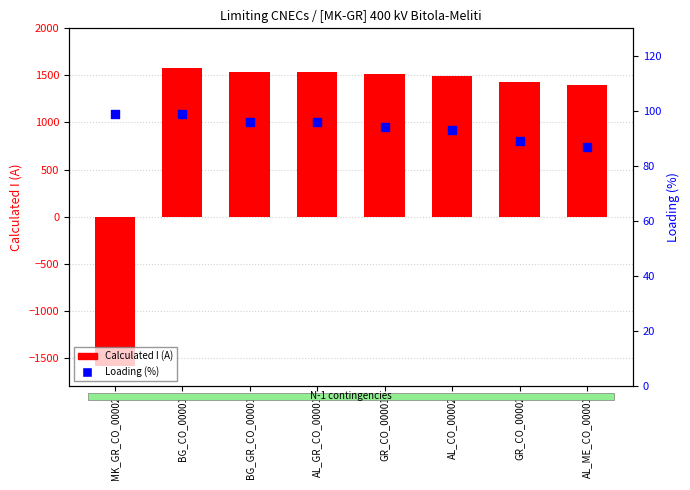

What is the total value across all series at GR_CO_00002?

1515